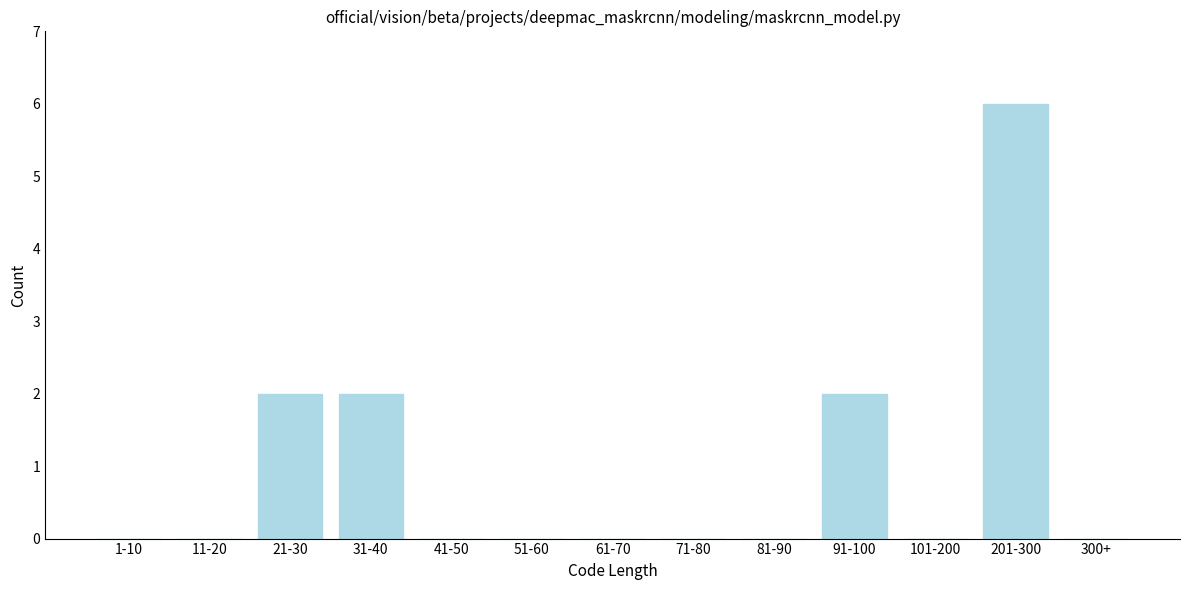

Reading right to left, what are all the values shown in this chart?

300+=0	201-300=6	101-200=0	91-100=2	81-90=0	71-80=0	61-70=0	51-60=0	41-50=0	31-40=2	21-30=2	11-20=0	1-10=0